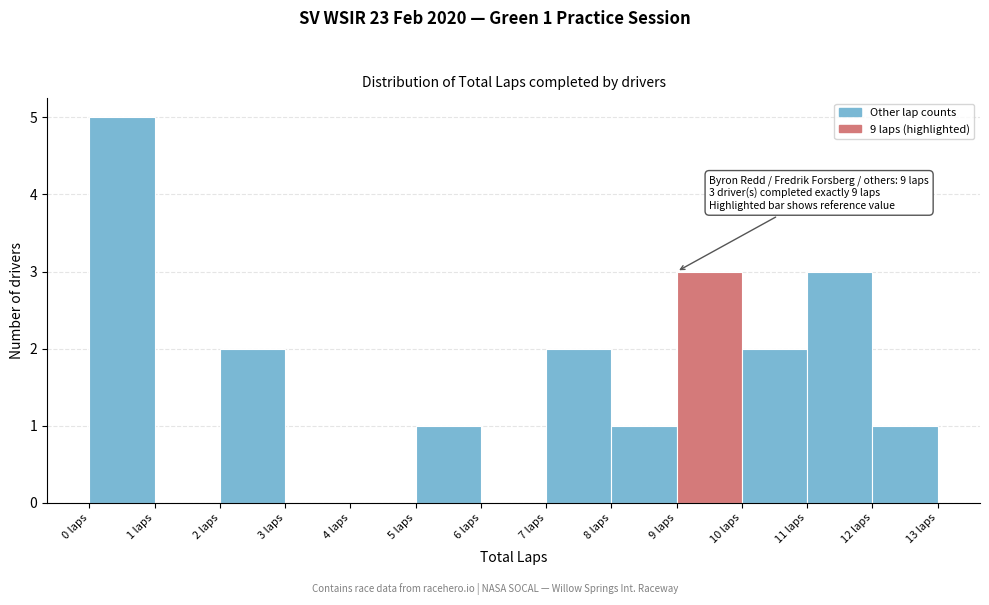

Which range on the x-axis has the tallest bar?

0 to 1